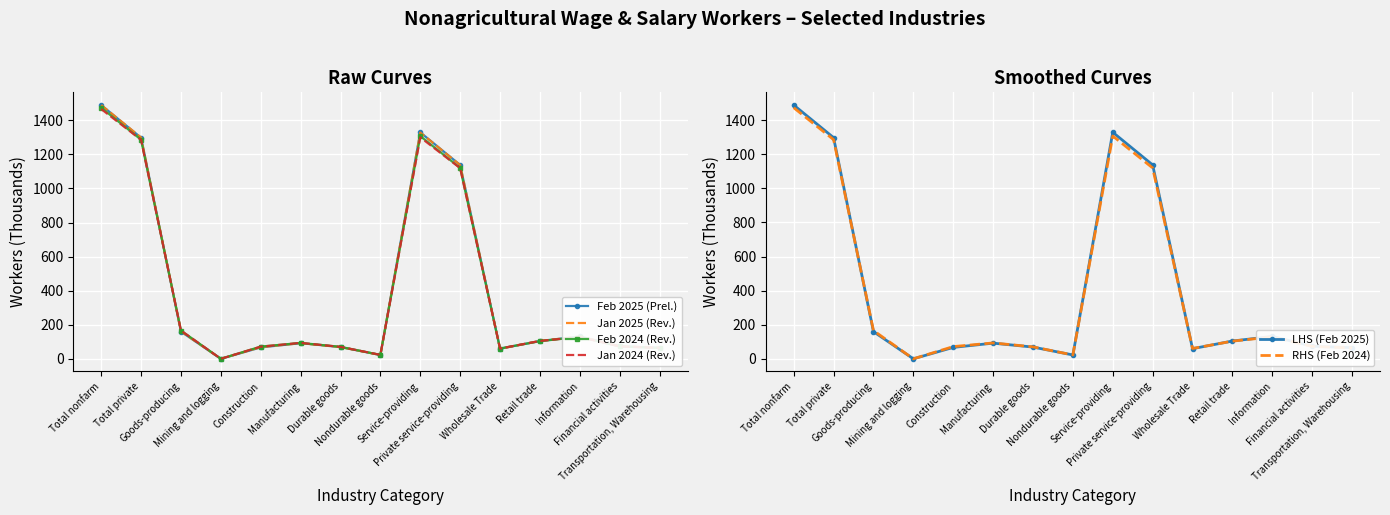

Rank the categories by Feb 2025 (Prel.) value from lowest to highest.

Mining and logging, Nondurable goods, Wholesale Trade, Transportation, Warehousing, Construction, Durable goods, Financial activities, Manufacturing, Retail trade, Information, Goods-producing, Private service-providing, Total private, Service-providing, Total nonfarm